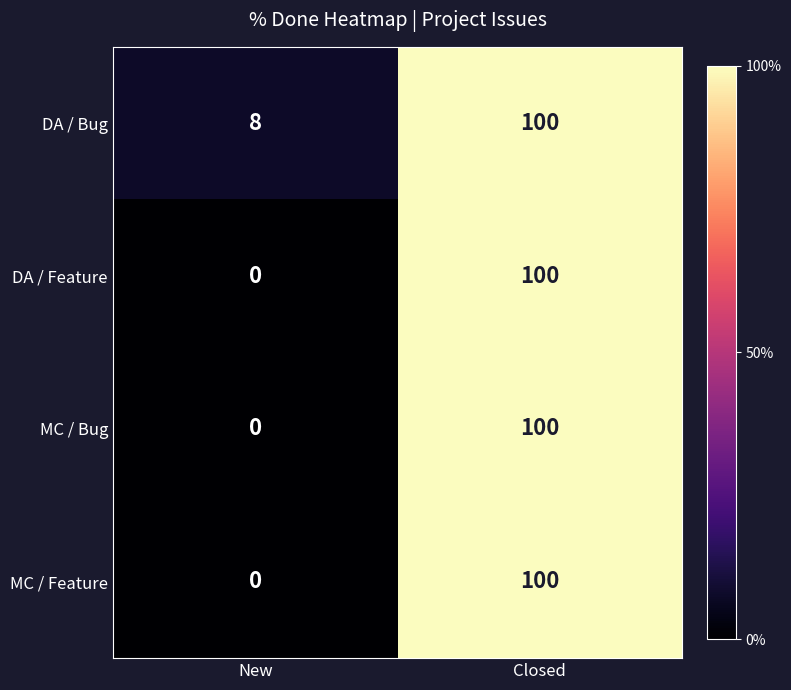

Which series has the largest total across all categories?

DA / Bug